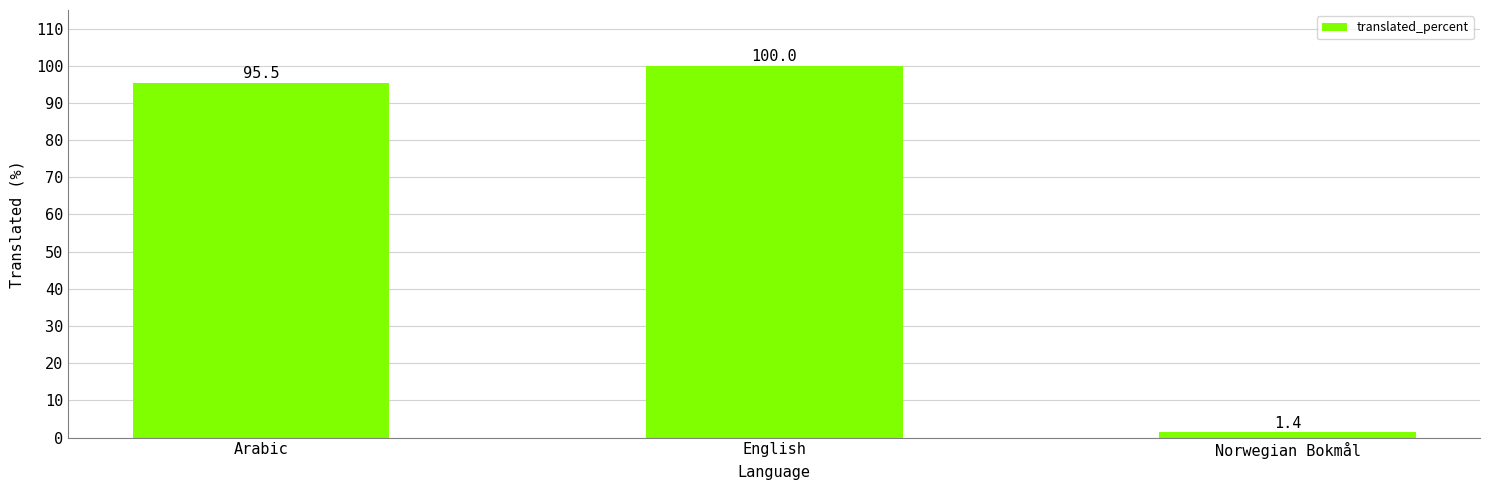

Are the bars grouped side by side (vs. stacked)?

No